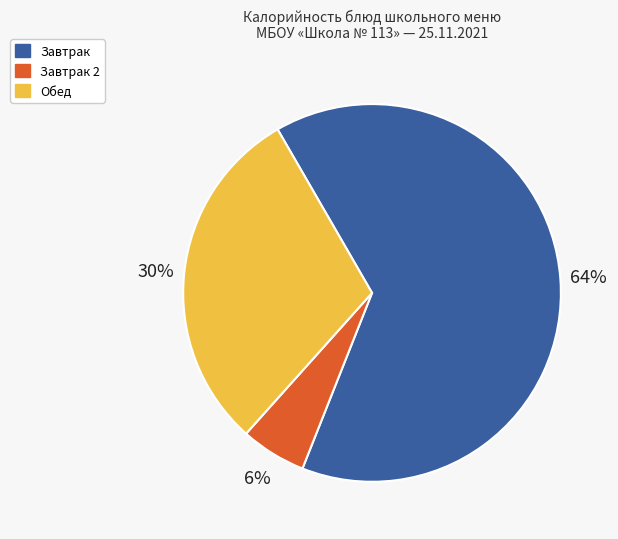

To the nearest percent, what is the average slice percentage?

33%